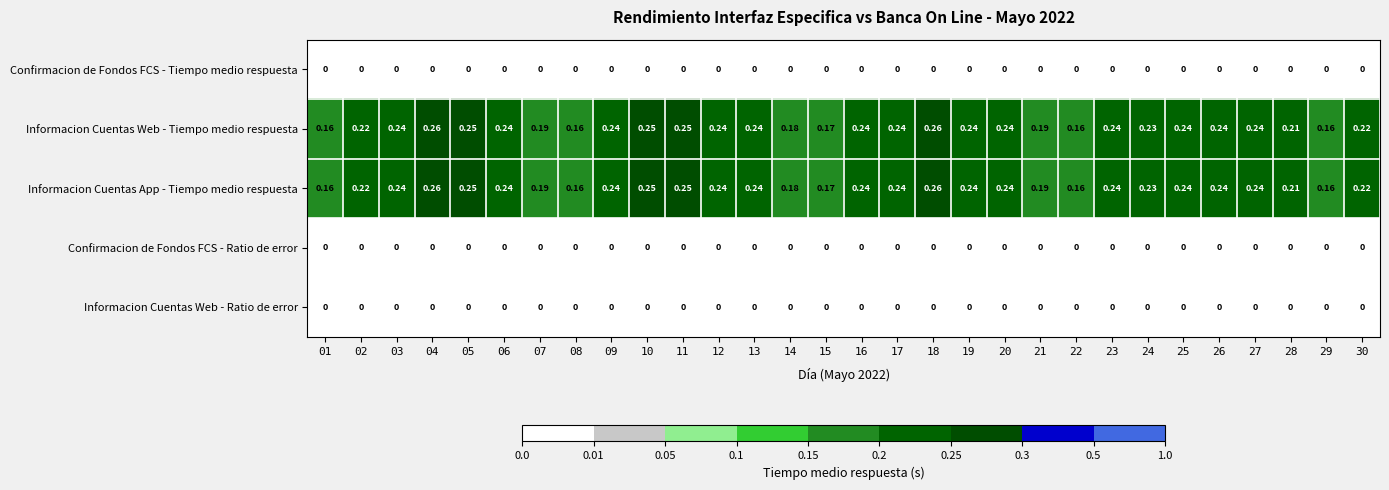

How many series are shown in this chart?

5